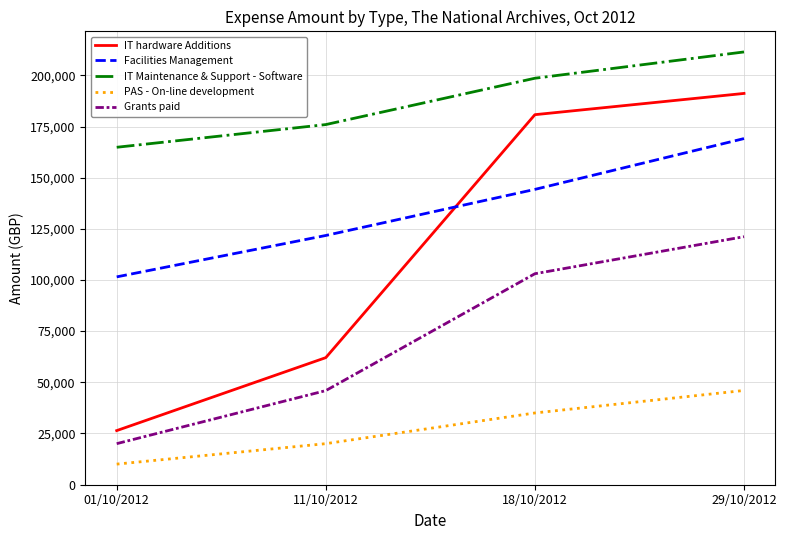

What position from the left is 29/10/2012?

4